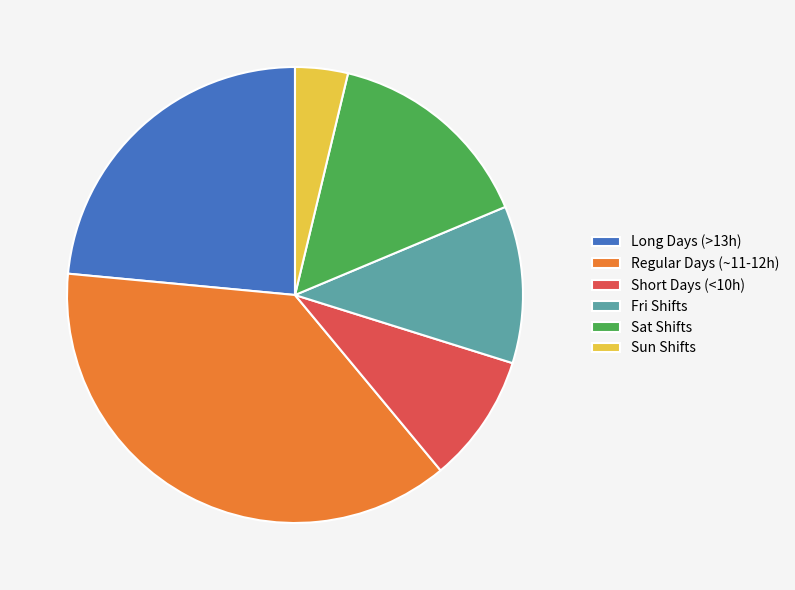

True or false: Short Days (<10h) accounts for 21% of the total.

False